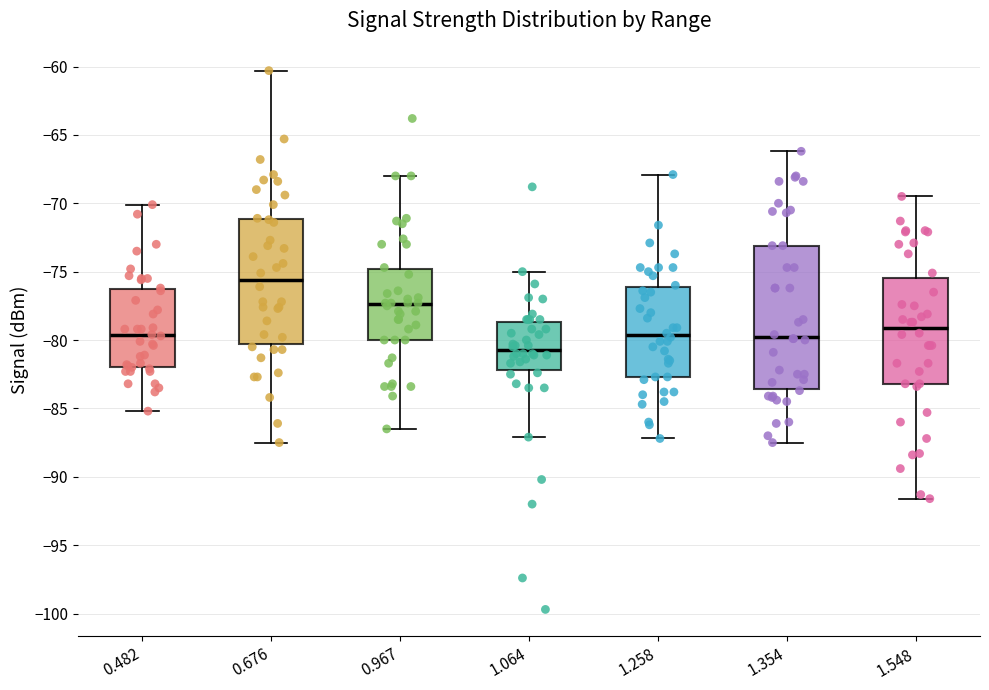

Reading left to right, read every box against the y-axis: the position of its median line, the range the box covers, and the ends of its whiskers. The values are not printed on the chart, so give them approximately, as read against the axis.

0.482: median -79.5, box -82.0 to -76.0, whiskers -85.0 to -70.0
0.676: median -75.5, box -80.5 to -71.0, whiskers -87.5 to -60.5
0.967: median -77.5, box -80.0 to -75.0, whiskers -86.5 to -68.0
1.064: median -80.5, box -82.0 to -78.5, whiskers -87.0 to -75.0
1.258: median -79.5, box -82.5 to -76.0, whiskers -87.0 to -68.0
1.354: median -79.5, box -83.5 to -73.0, whiskers -87.5 to -66.0
1.548: median -79.0, box -83.0 to -75.5, whiskers -91.5 to -69.5